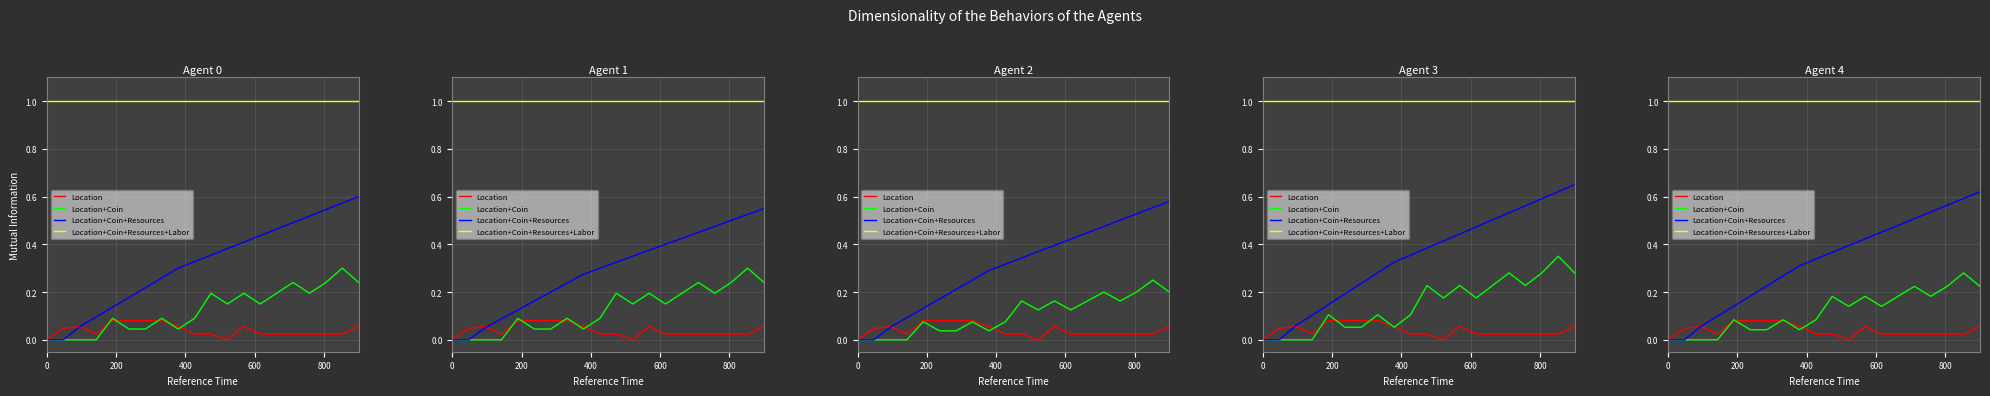

Reading right to left, extract all data points from this chart.

Location: 0.1	0.0	0.0	0.0	0.0	0.0	0.0	0.1	0.0	0.0	0.0	0.1	0.1	0.1	0.1	0.1	0.0	0.1	0.0	0.0
Location+Coin: 0.2	0.3	0.2	0.2	0.2	0.2	0.1	0.2	0.1	0.2	0.1	0.0	0.1	0.0	0.0	0.1	0.0	0.0	0.0	0.0
Location+Coin+Resources: 0.6	0.6	0.6	0.5	0.5	0.5	0.5	0.4	0.4	0.4	0.3	0.3	0.3	0.2	0.2	0.1	0.1	0.1	0.0	0.0
Location+Coin+Resources+Labor: 1.0	1.0	1.0	1.0	1.0	1.0	1.0	1.0	1.0	1.0	1.0	1.0	1.0	1.0	1.0	1.0	1.0	1.0	1.0	1.0